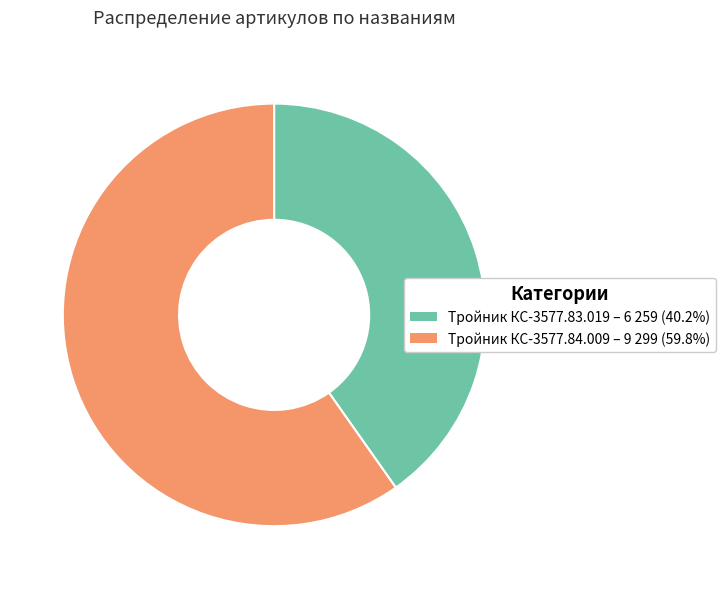

Which category has the smallest portion of the pie?

Тройник КС-3577.83.019